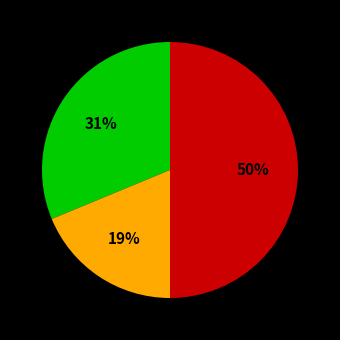

To the nearest percent, what is the average slice percentage?

33%